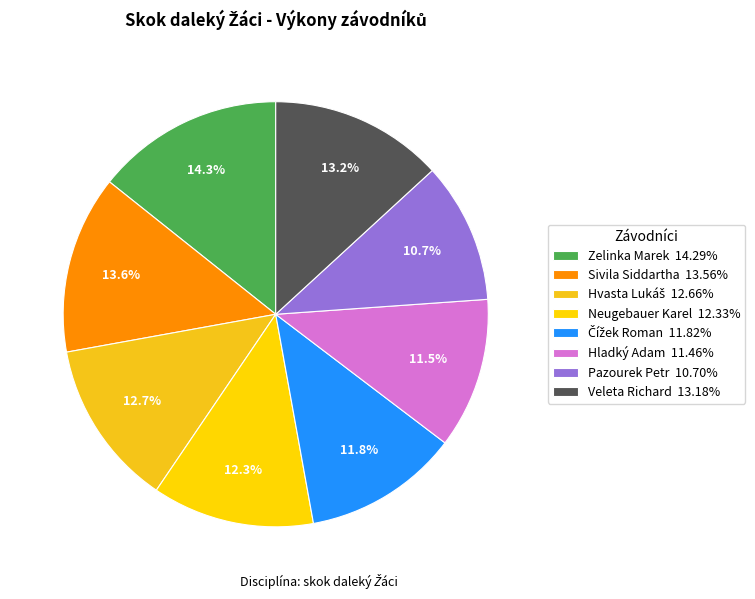

What percentage is NOT represented by Hladký Adam?

88.5%